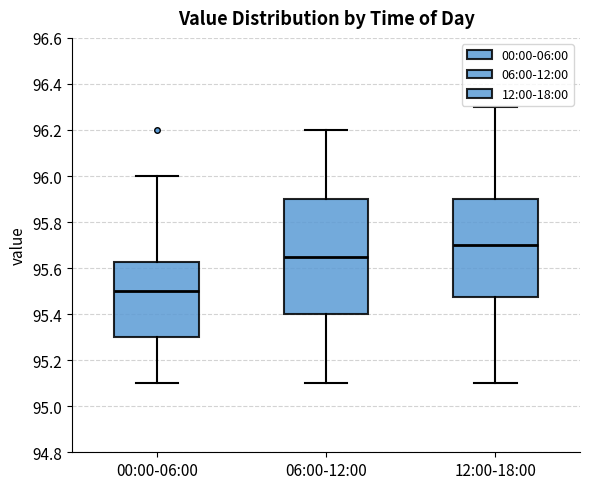

Comparing the boxes themselves (not the whiskers), which one is the tallest?

06:00-12:00